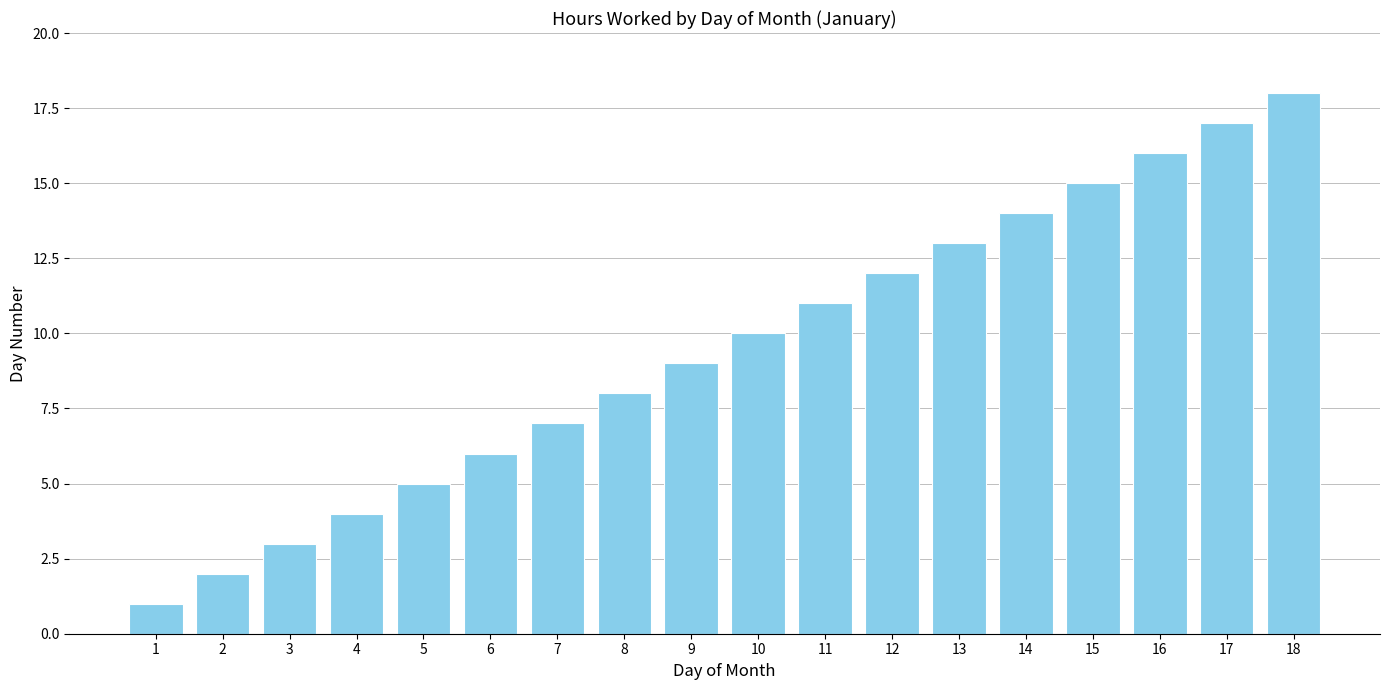

What is the value of the 4th bar from the left?

4